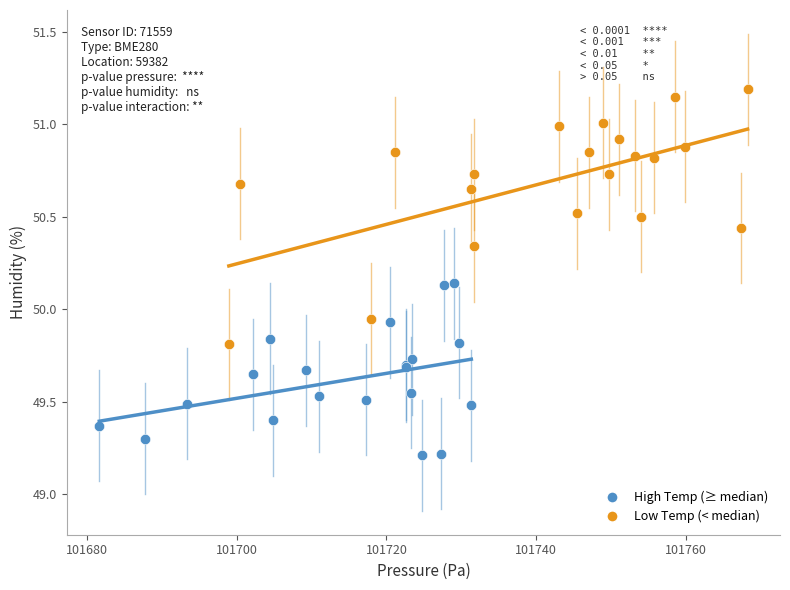

Which series contains the highest Y value?

Low Temp (< median)